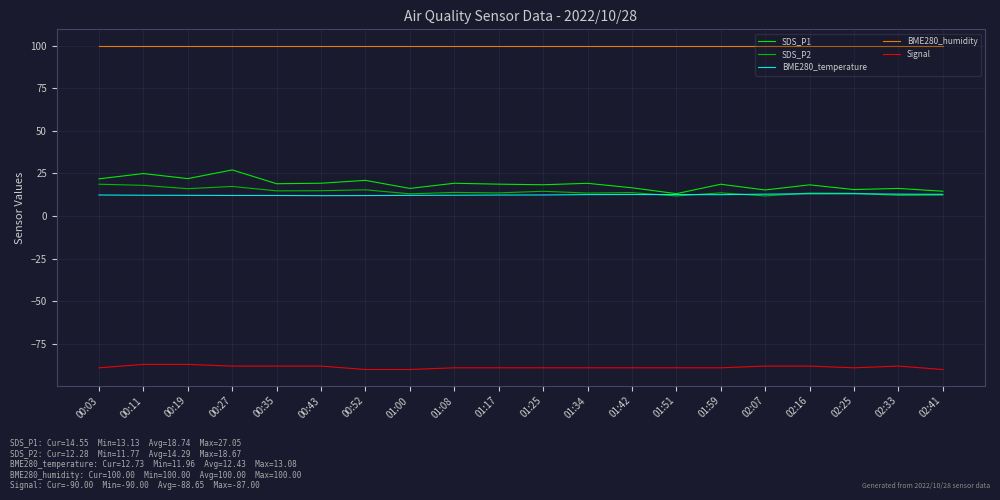

How many lines are shown in the chart?

5